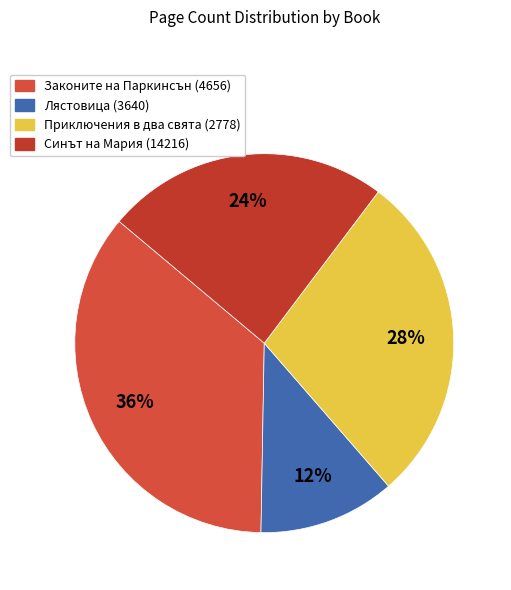

Count the number of slices in the pie.

4